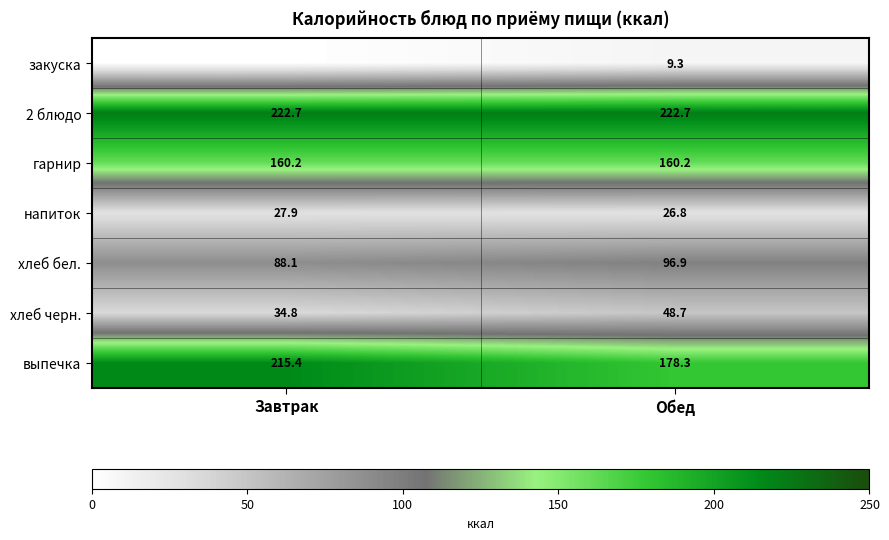

True or false: напиток has a value of 26.8 at Обед.

True